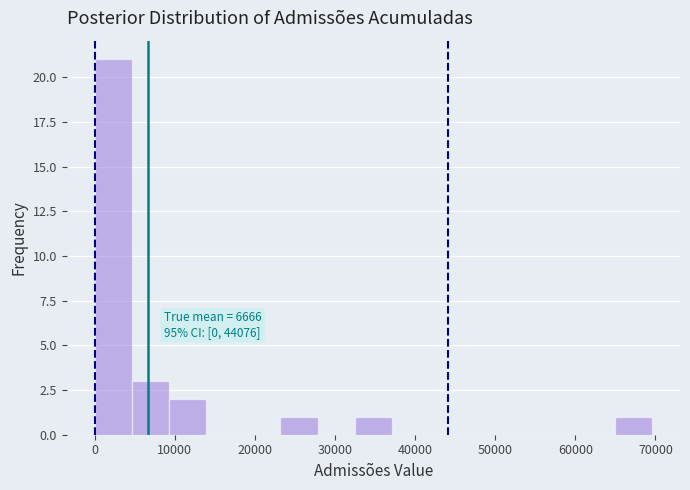

Over which range of the x-axis is the bar tallest?

0 to 5000